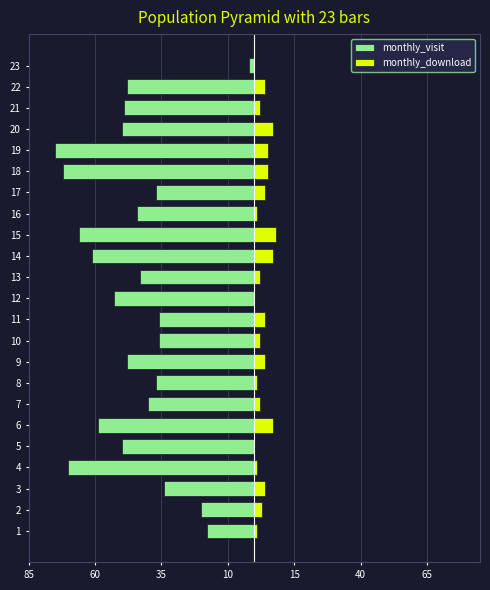

What is the label of the 13th bar from the right?

10